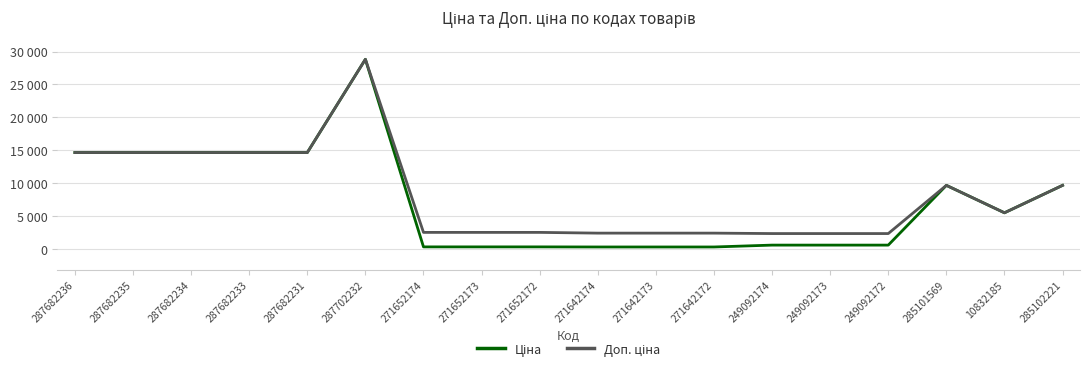

Does the chart display data point markers on the line(s)?

No